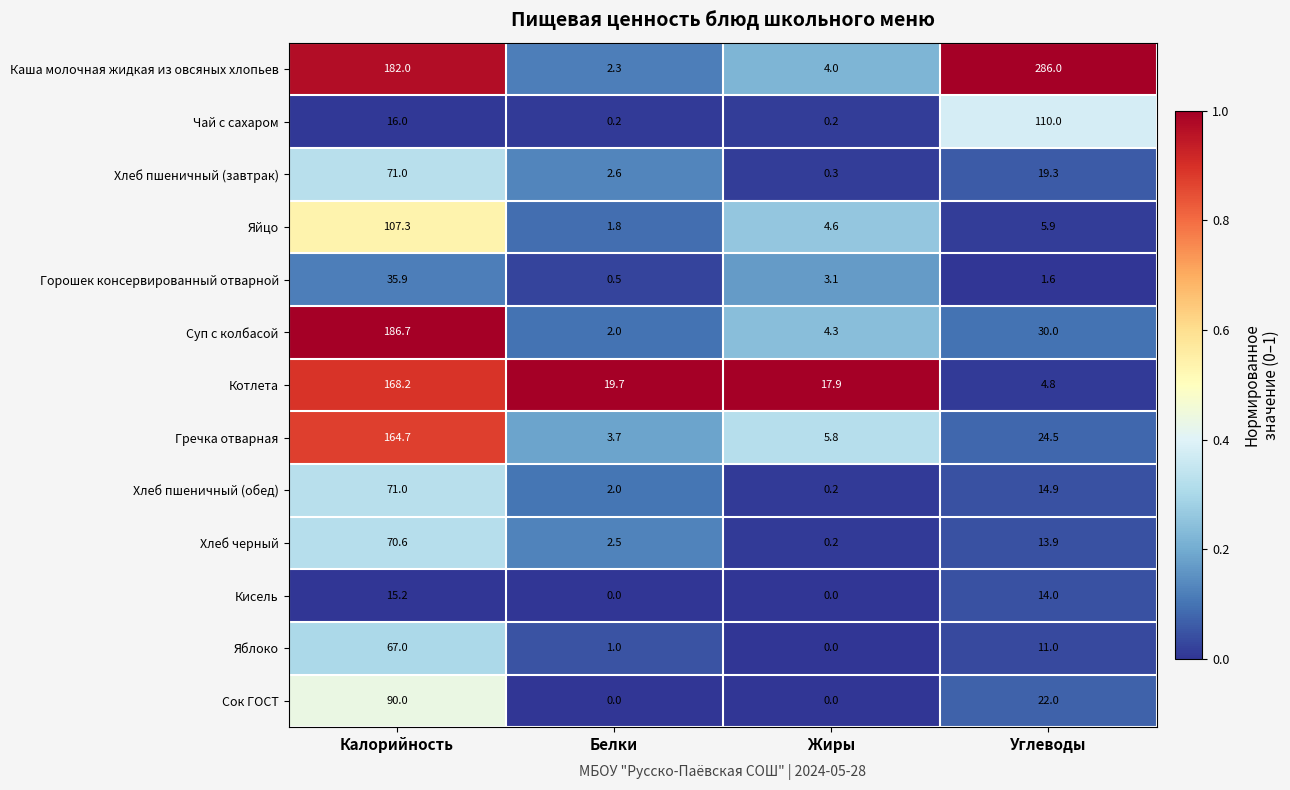

What is the sum of all Суп с колбасой values?

223.0